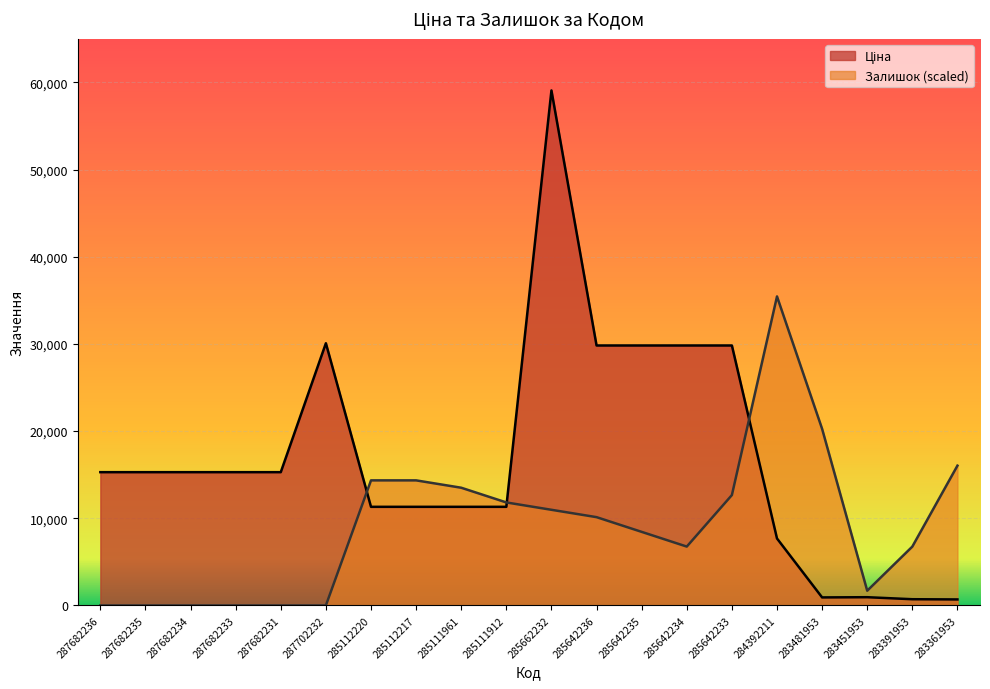

Where is Залишок nearest to the value 17722?

283361953